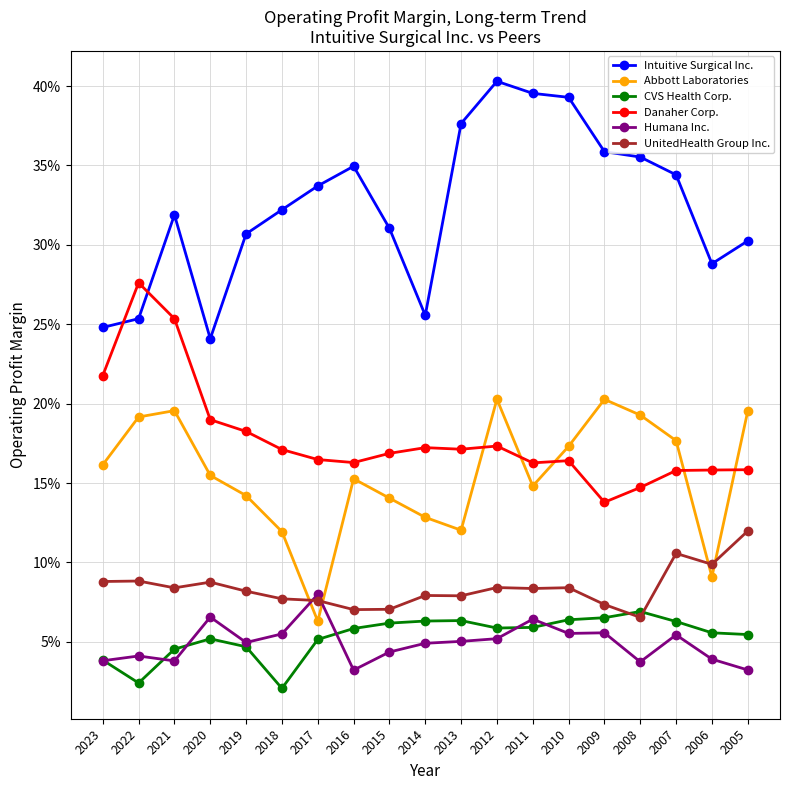

Rank the series by their maximum value, from highest to lowest.

Intuitive Surgical Inc., Danaher Corp., Abbott Laboratories, UnitedHealth Group Inc., Humana Inc., CVS Health Corp.